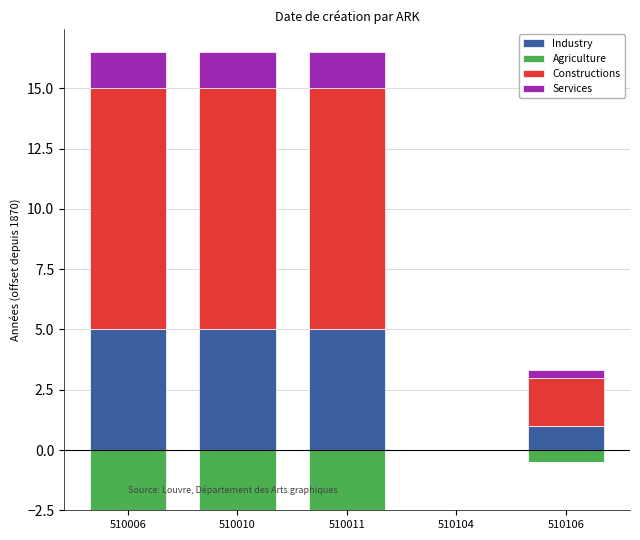

What is the maximum value for Industry?

5.0